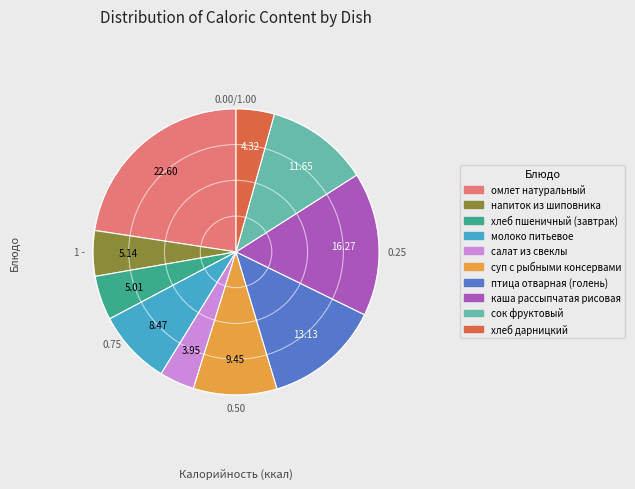

Approximately how many times larger is the value at молоко питьевое compared to салат из свеклы?

2.1